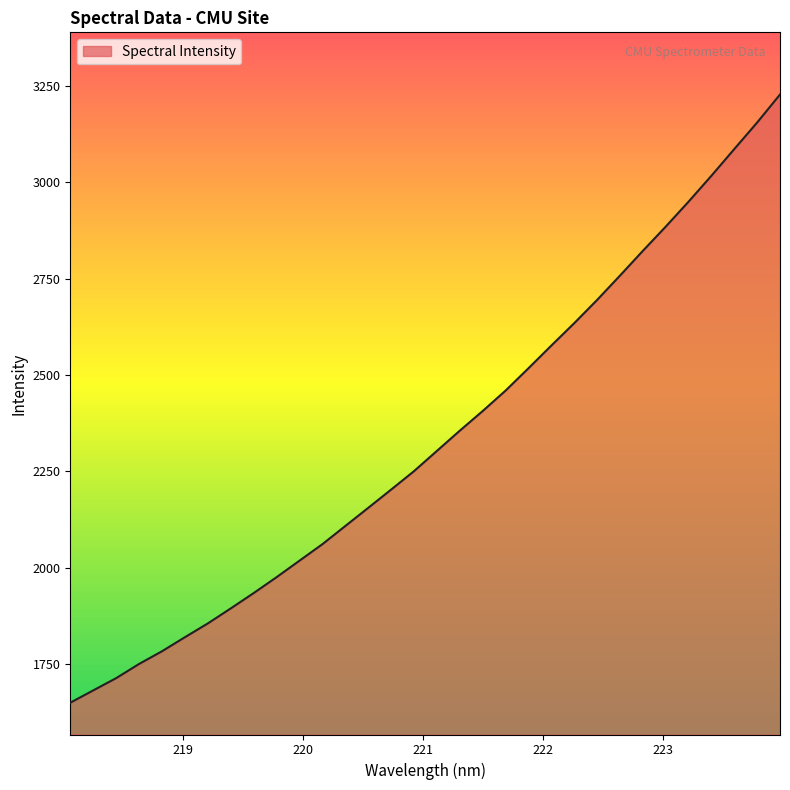

What is the difference between the maximum and minimum values?

1578.4